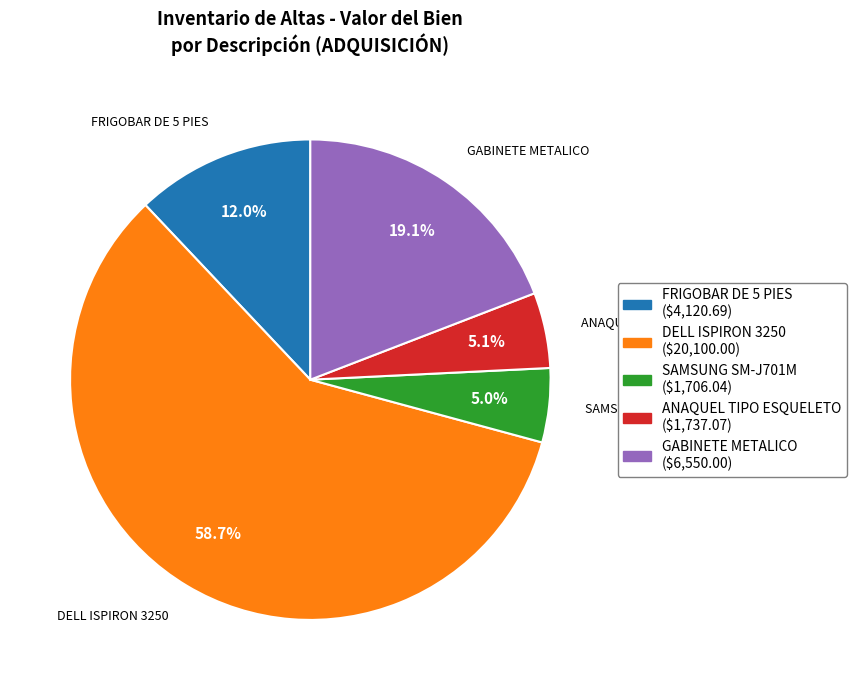

Is there any slice that represents more than half of the pie?

Yes